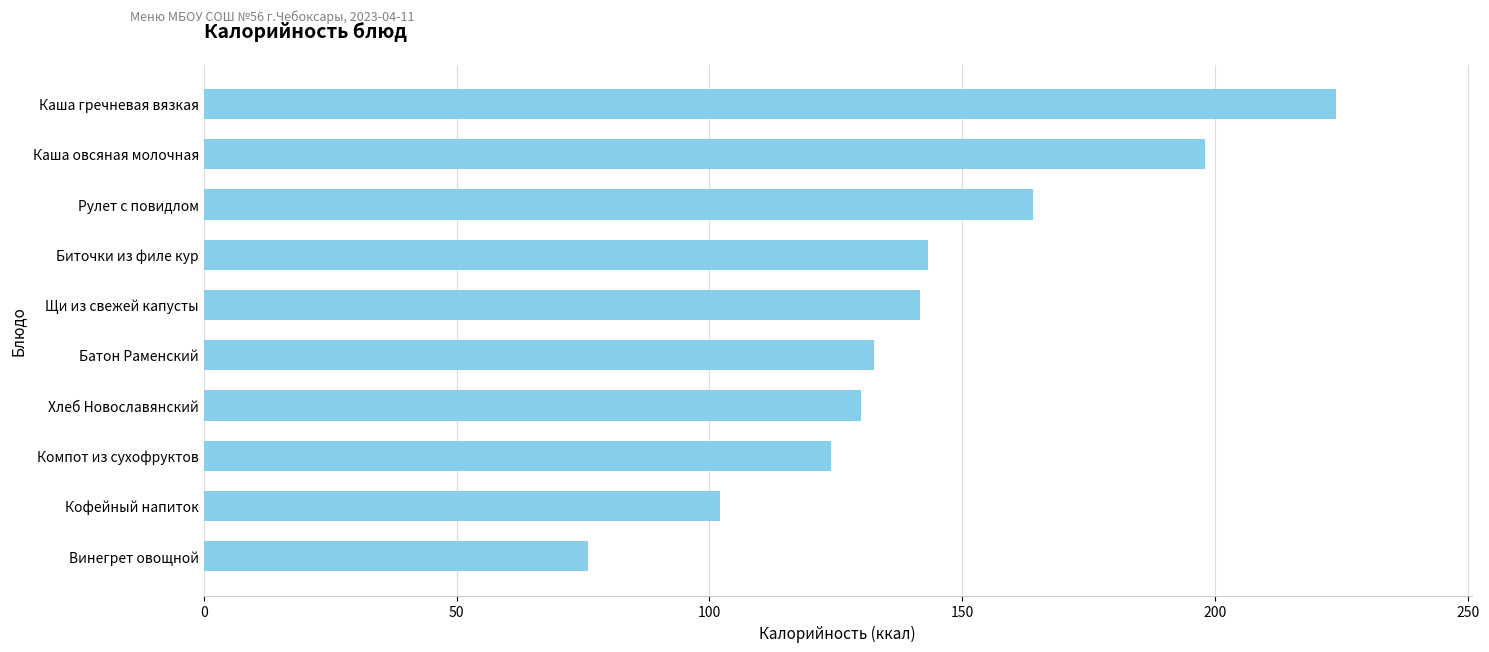

The chart shows a value of 102.0 at Кофейный напиток. True or false?

True